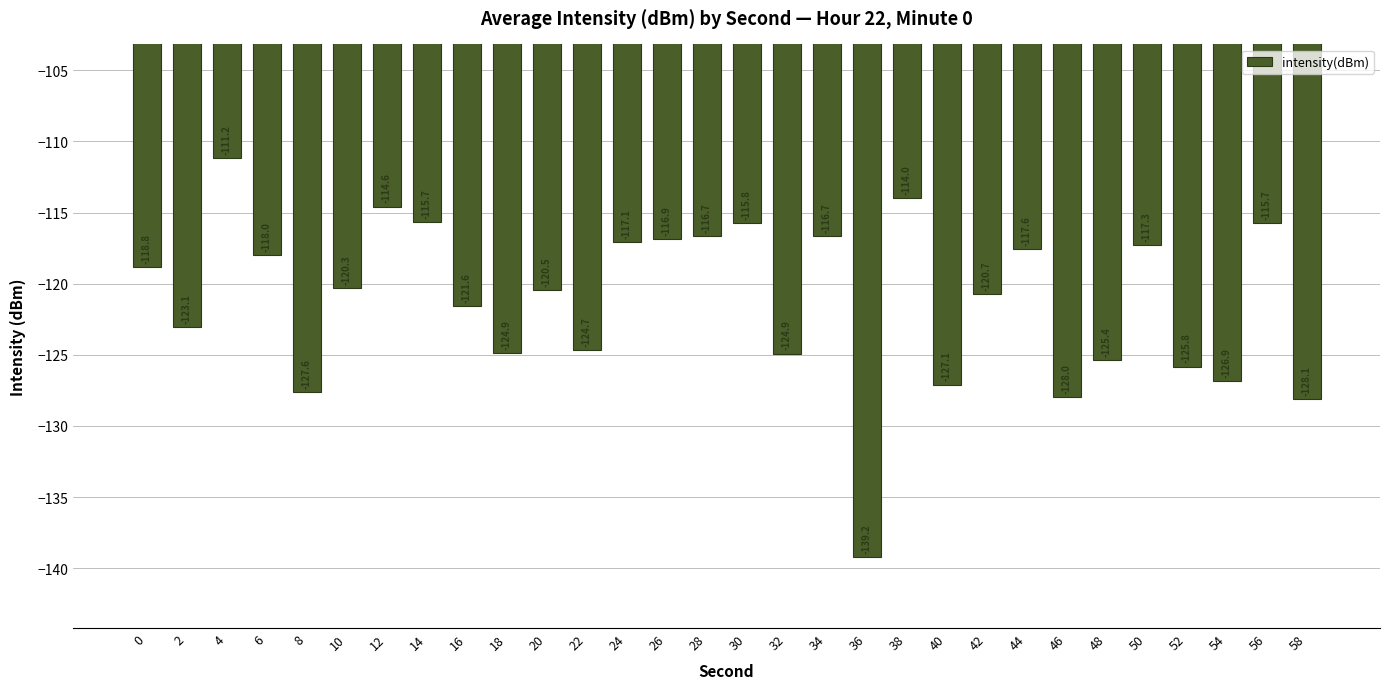

What is the greatest value displayed?

-111.2